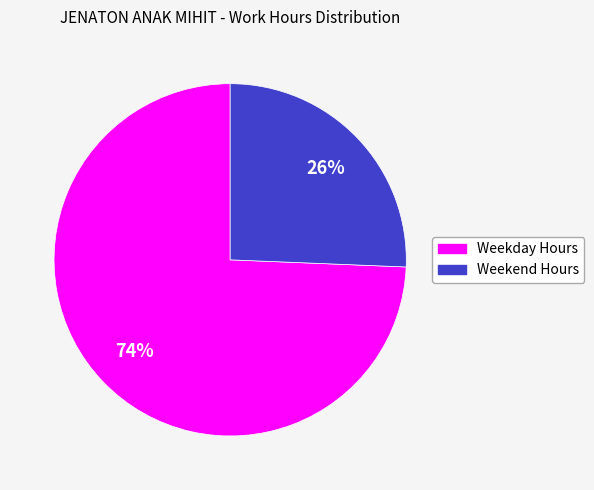

Is there any slice that represents more than half of the pie?

Yes